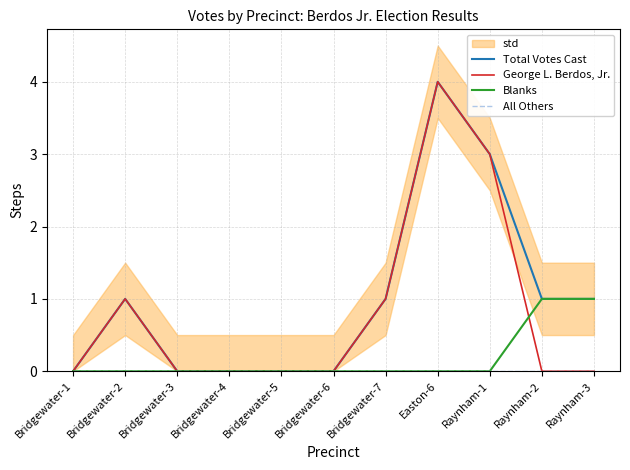

What value does the Total Votes Cast series have at Raynham-2?

1